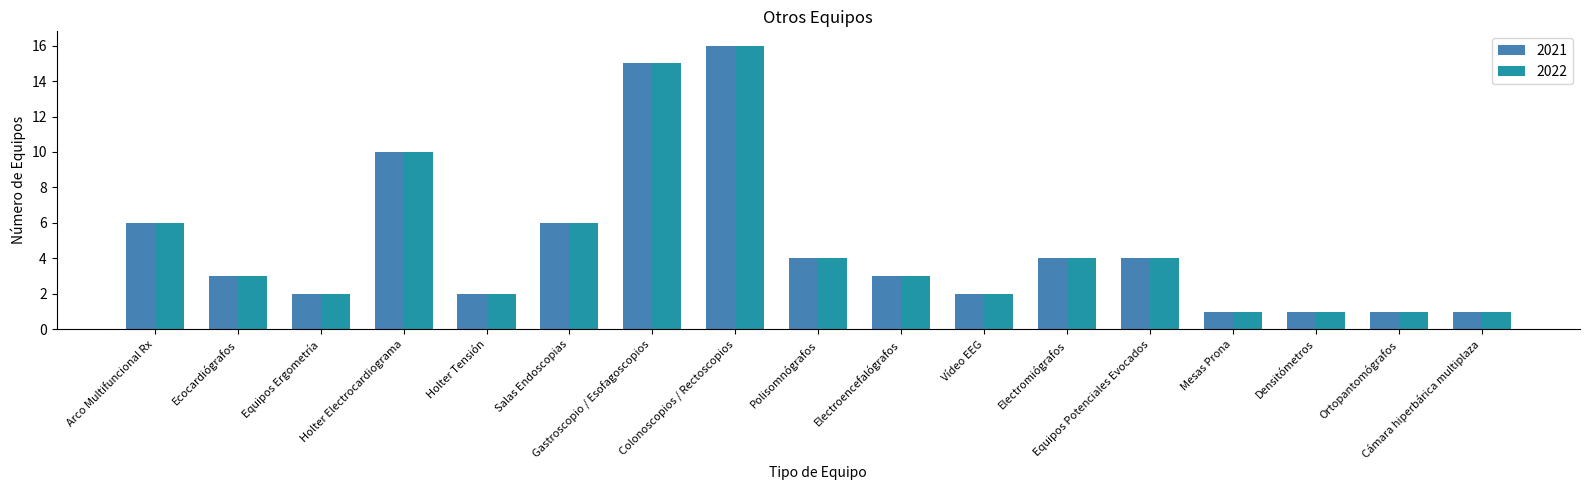

Which category has the highest value in the 2022 series?

Colonoscopios / Rectoscopios